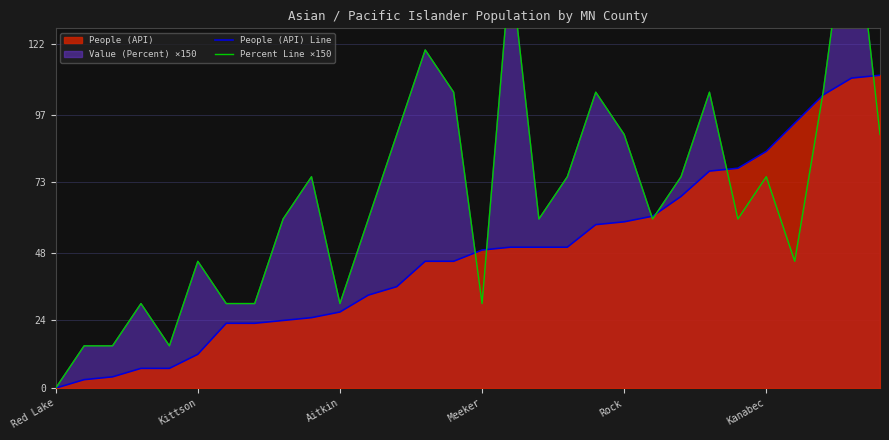

True or false: People (API) Line and Percent Line ×150 cross at least once.

True